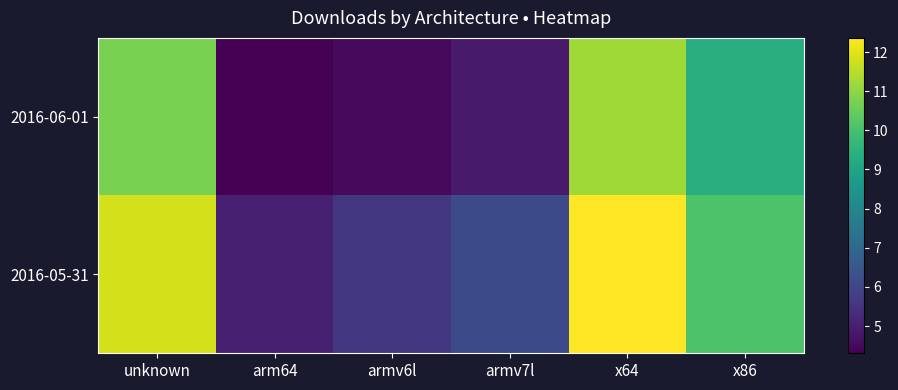

Reading left to right, extract all data points from this chart.

2016-05-31: unknown=11.8	arm64=5.0	armv6l=5.6	armv7l=6.1	x64=12.4	x86=10.1
2016-06-01: unknown=10.8	arm64=4.3	armv6l=4.5	armv7l=4.9	x64=11.2	x86=9.4